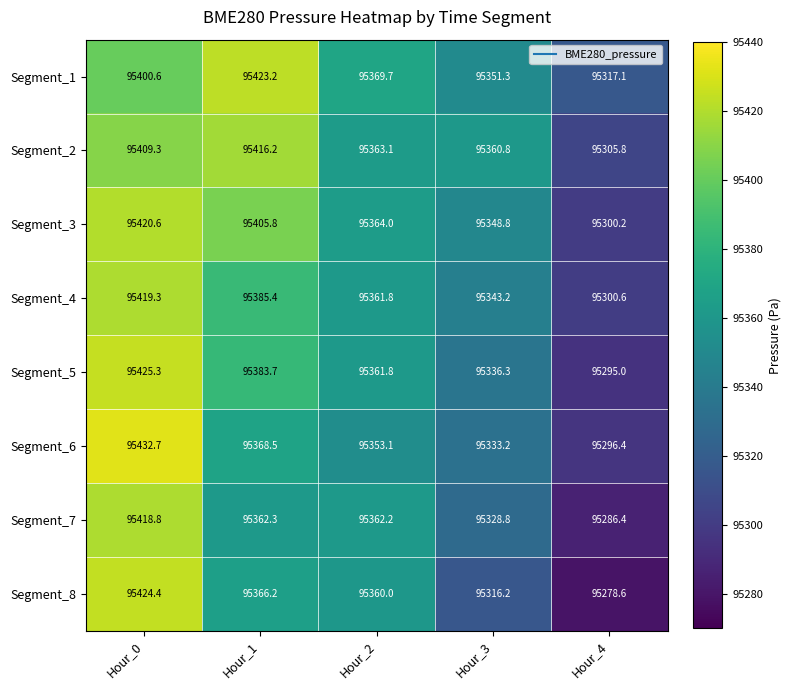

How many data points does each series have?

5